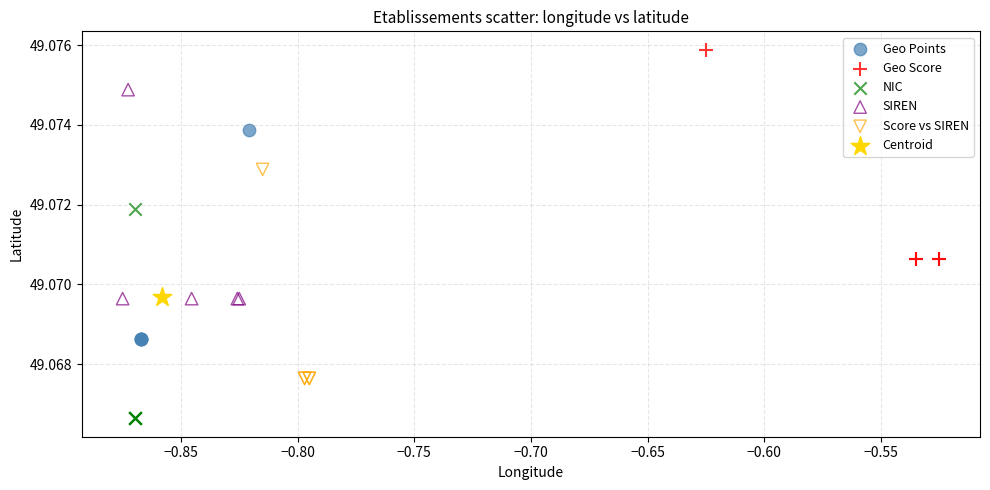

What are all the series names shown in the legend?

Geo Points, Geo Score, NIC, SIREN, Score vs SIREN, Centroid